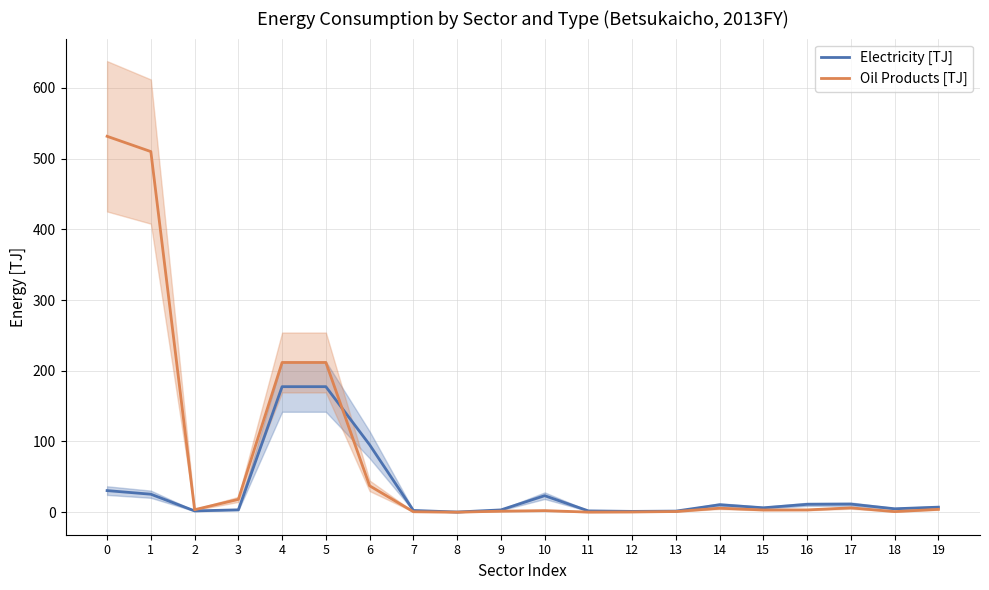

What is the sum of the Electricity [TJ] values at 18 and 12?

5.9